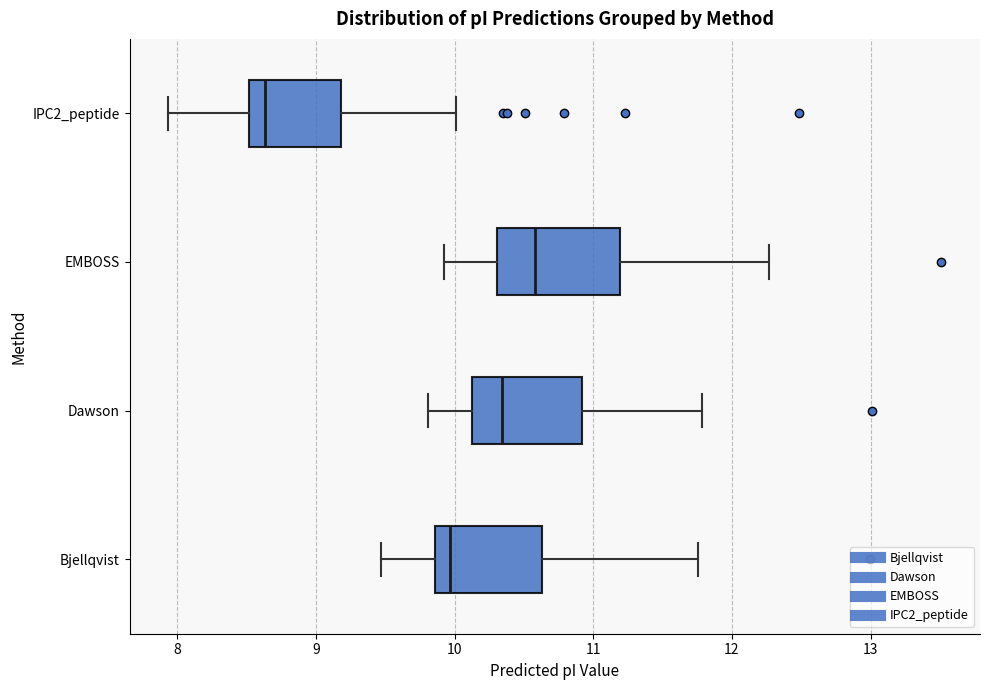

Reading bottom to top, transcribe this box plot: for each box, give where its median line is, the range the box spans, and where its two whiskers end, as read against the x-axis. The values are not printed on the chart, so give them approximately, as read against the axis.

Bjellqvist: median 10.0, box 9.9 to 10.6, whiskers 9.5 to 11.8
Dawson: median 10.3, box 10.1 to 10.9, whiskers 9.8 to 11.8
EMBOSS: median 10.6, box 10.3 to 11.2, whiskers 9.9 to 12.3
IPC2_peptide: median 8.6, box 8.5 to 9.2, whiskers 7.9 to 10.0